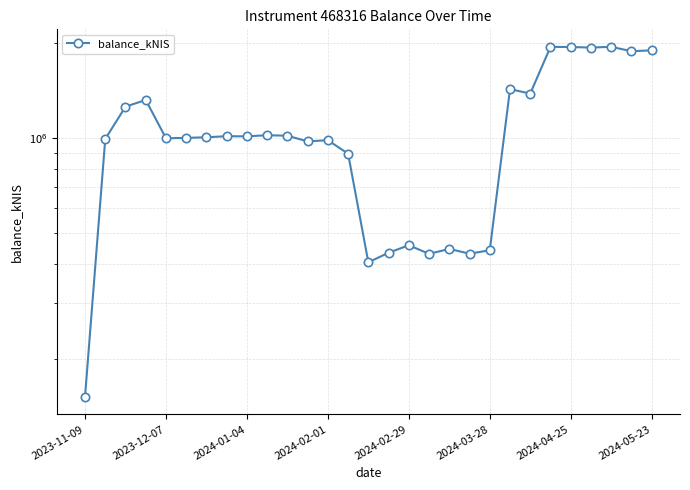

The chart shows a value of 1241839.8 at 23. True or false?

False